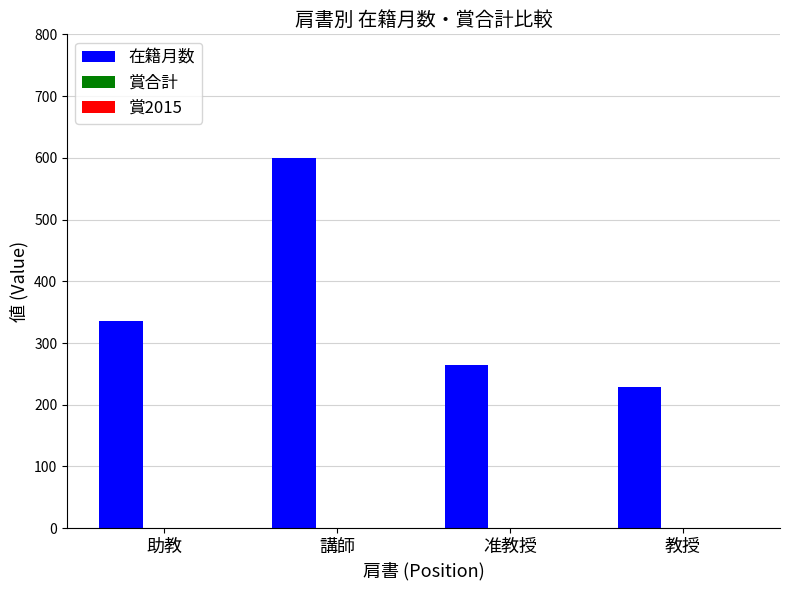

Reading left to right, list all the values displayed in this chart.

336	600	264	228